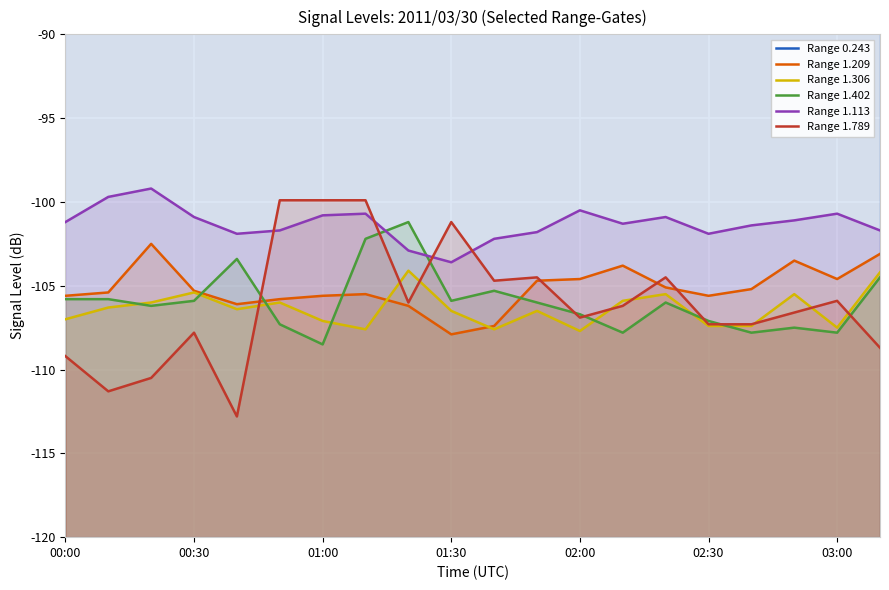

Does the chart display data point markers on the line(s)?

No